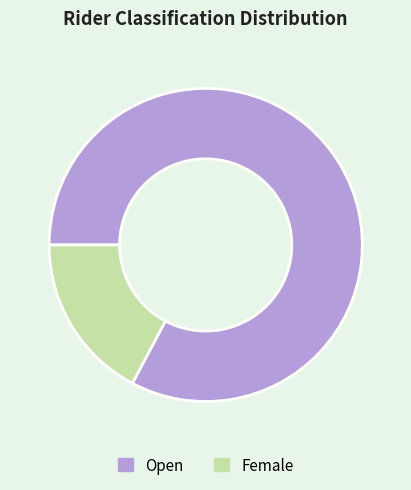

How many slices are in this pie chart?

2